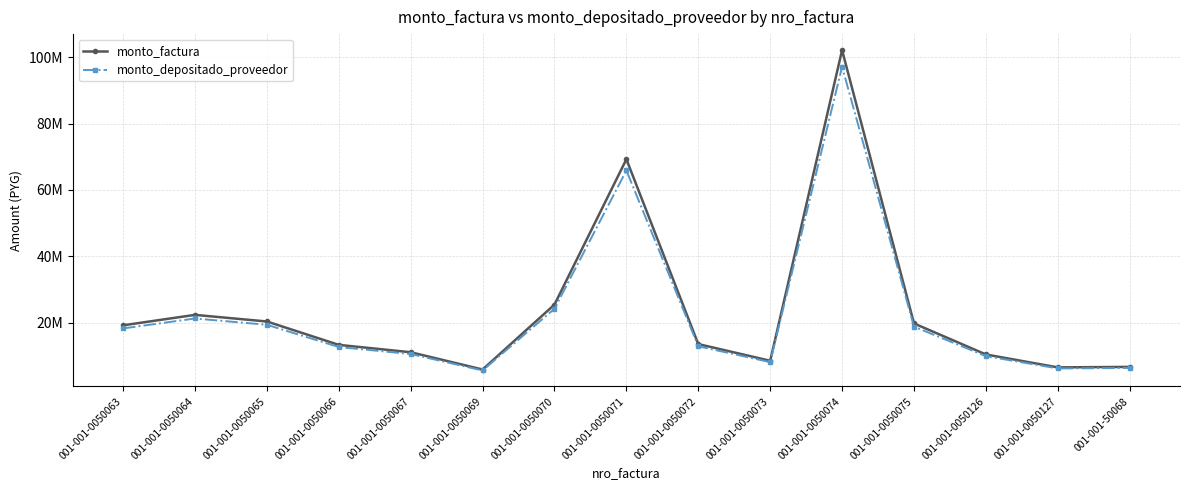

What is the label of the 13th point from the left?

001-001-0050126